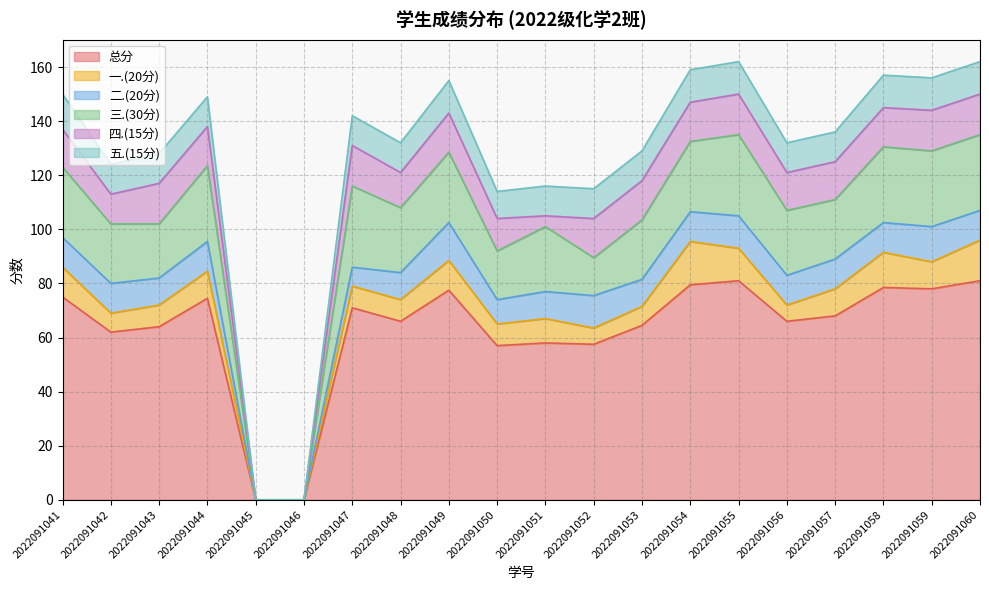

True or false: 五.(15分) and 四.(15分) intersect in this chart.

True